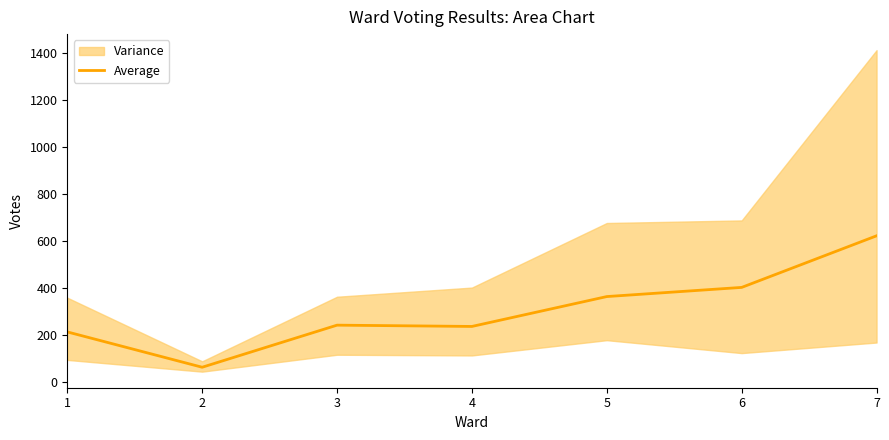

Which has a higher value, 3 or 7?

7